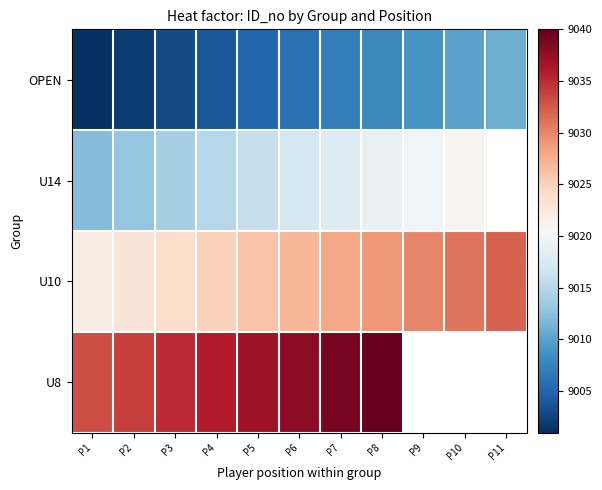

How many OPEN values are between 9003 and 9009?

7